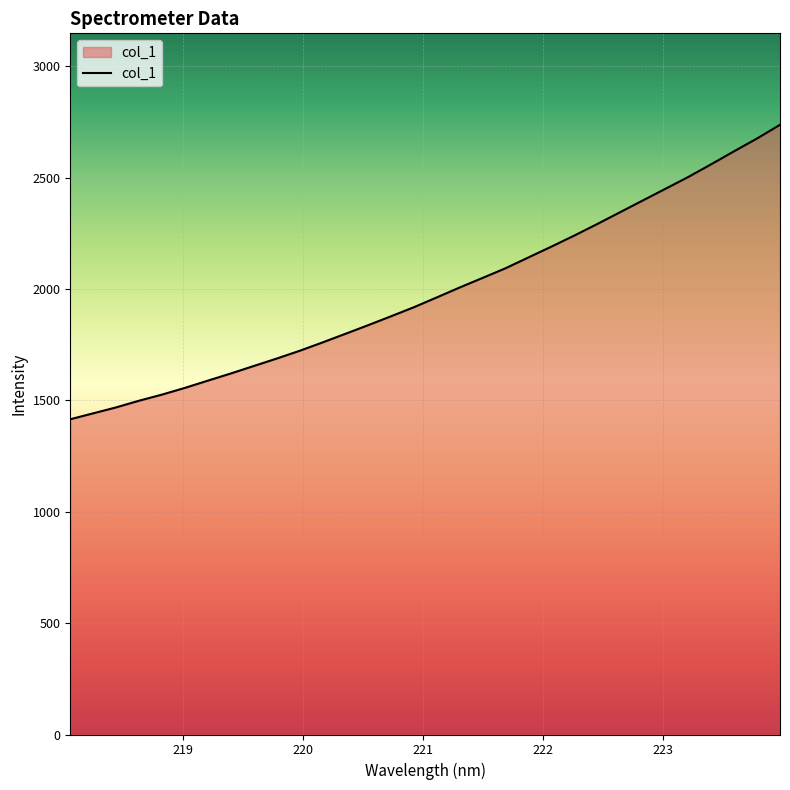

What is the smallest value displayed?

1415.5